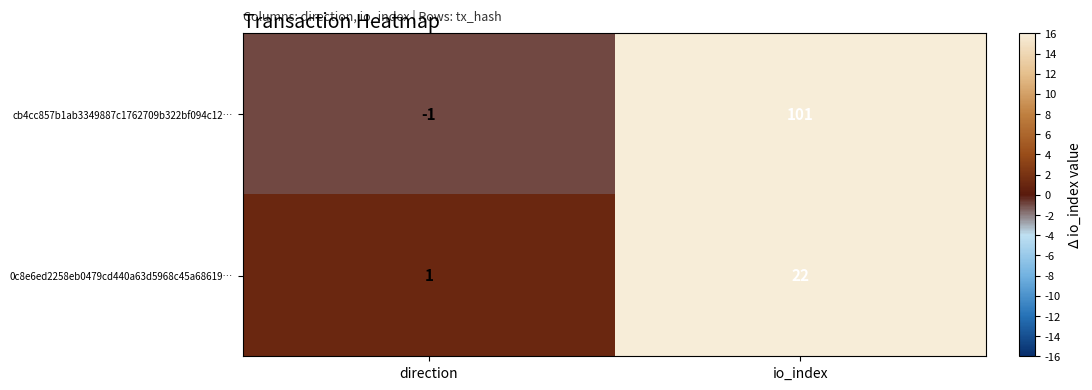

Reading right to left, what are all the values shown in this chart?

cb4cc857b1ab3349887c1762709b322bf094c12…: 101	-1
0c8e6ed2258eb0479cd440a63d5968c45a68619…: 22	1